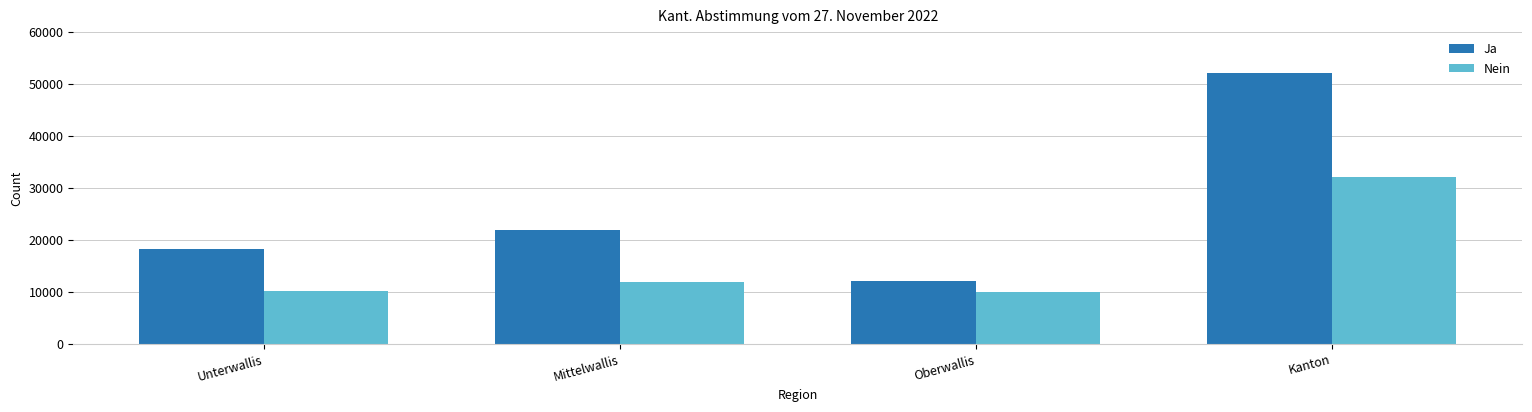

The Nein series shows 32094 at Kanton. True or false?

True